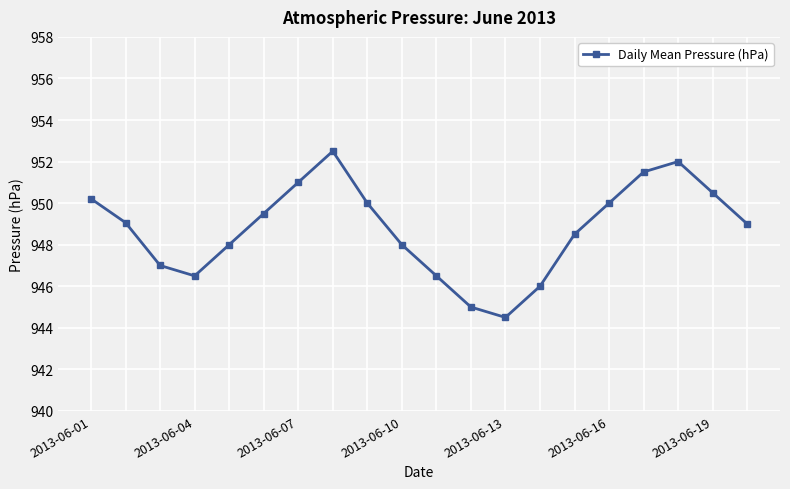

How many lines are shown in the chart?

1